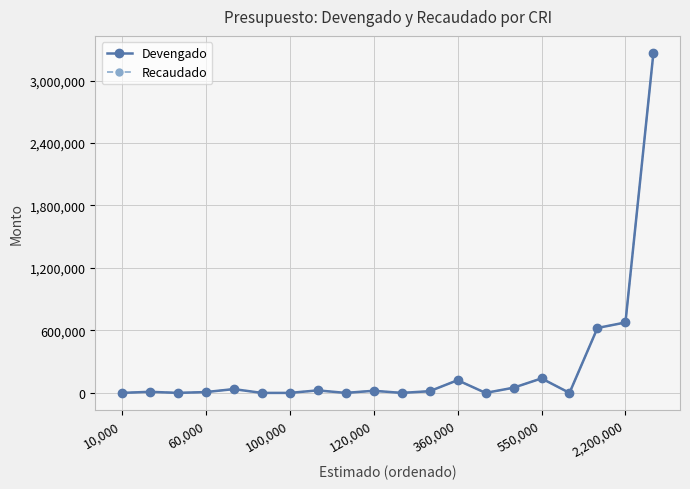

Is this an area chart (filled region under the line)?

No